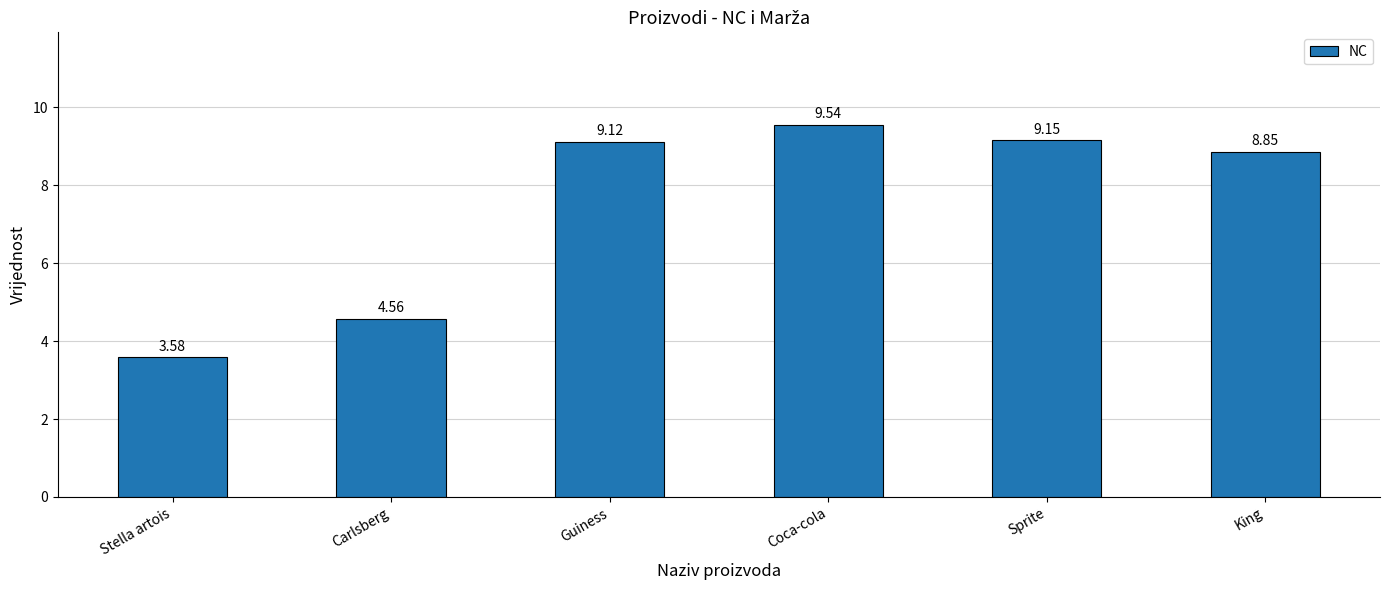

Where is the data nearest to the value 6?

Carlsberg